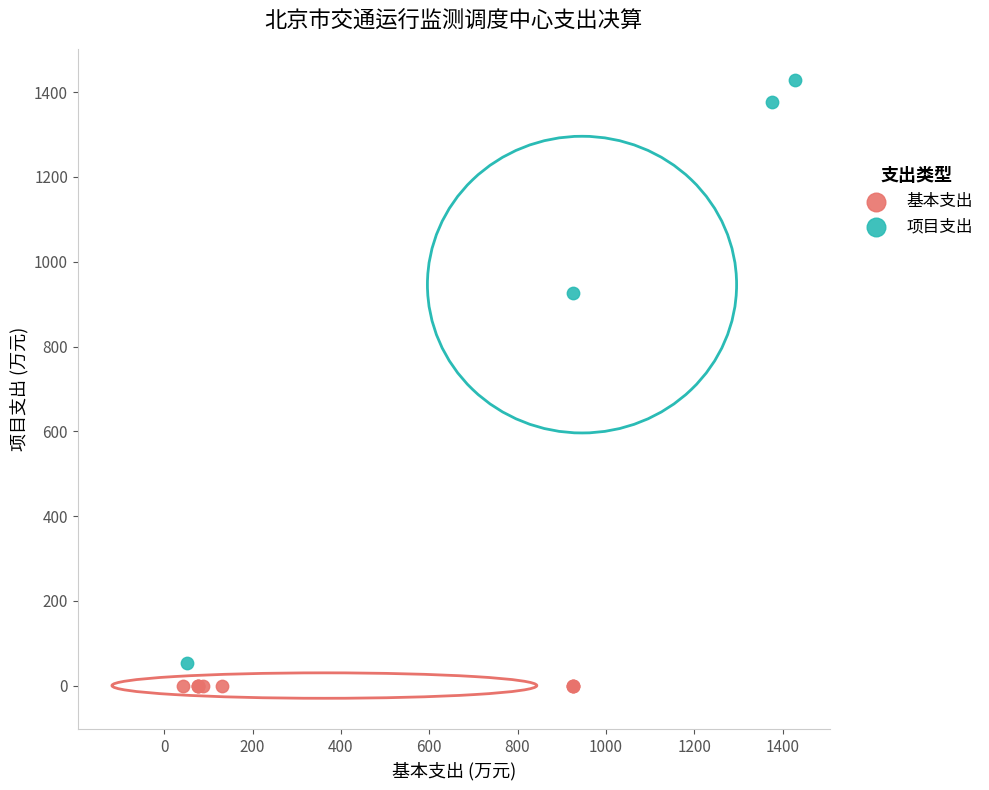

Which series contains the highest Y value?

项目支出